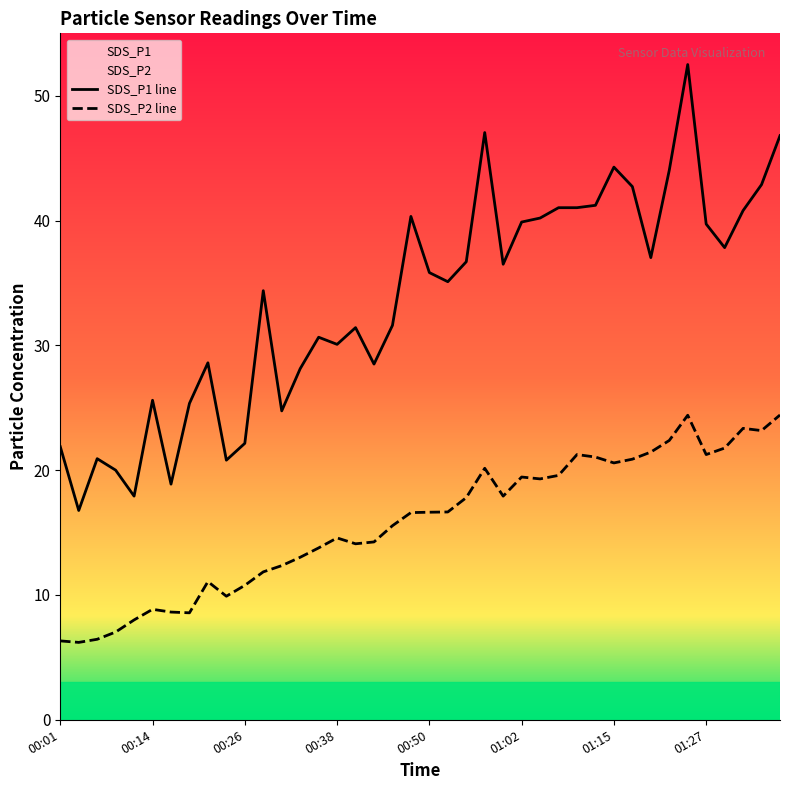

At how many categories does at least one series exceed 50?

1